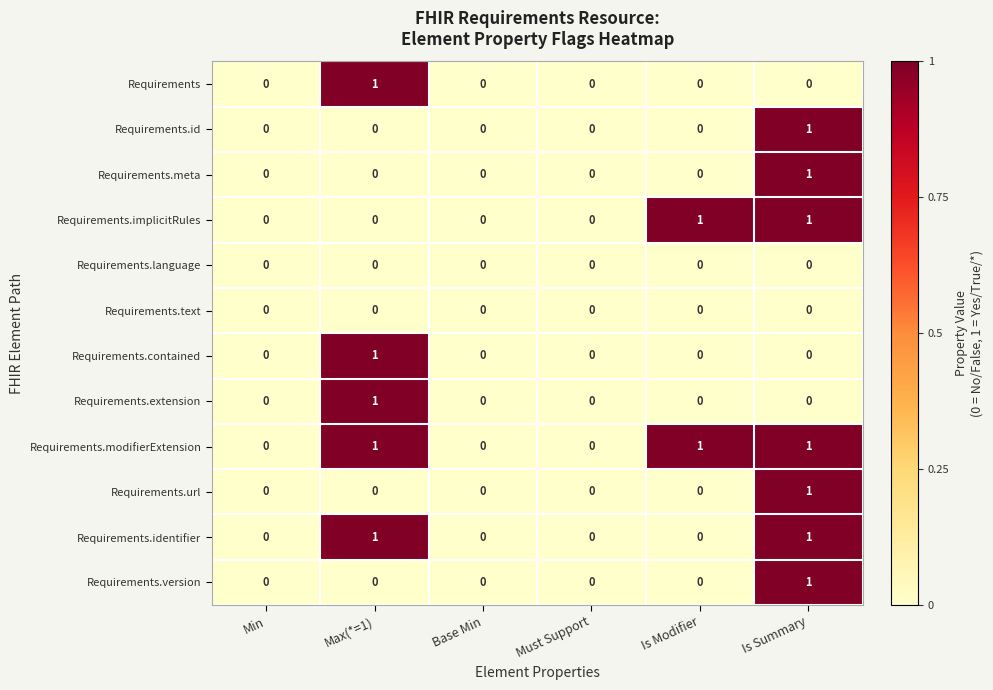

Which category has the highest value in the Requirements.contained series?

Max(*=1)